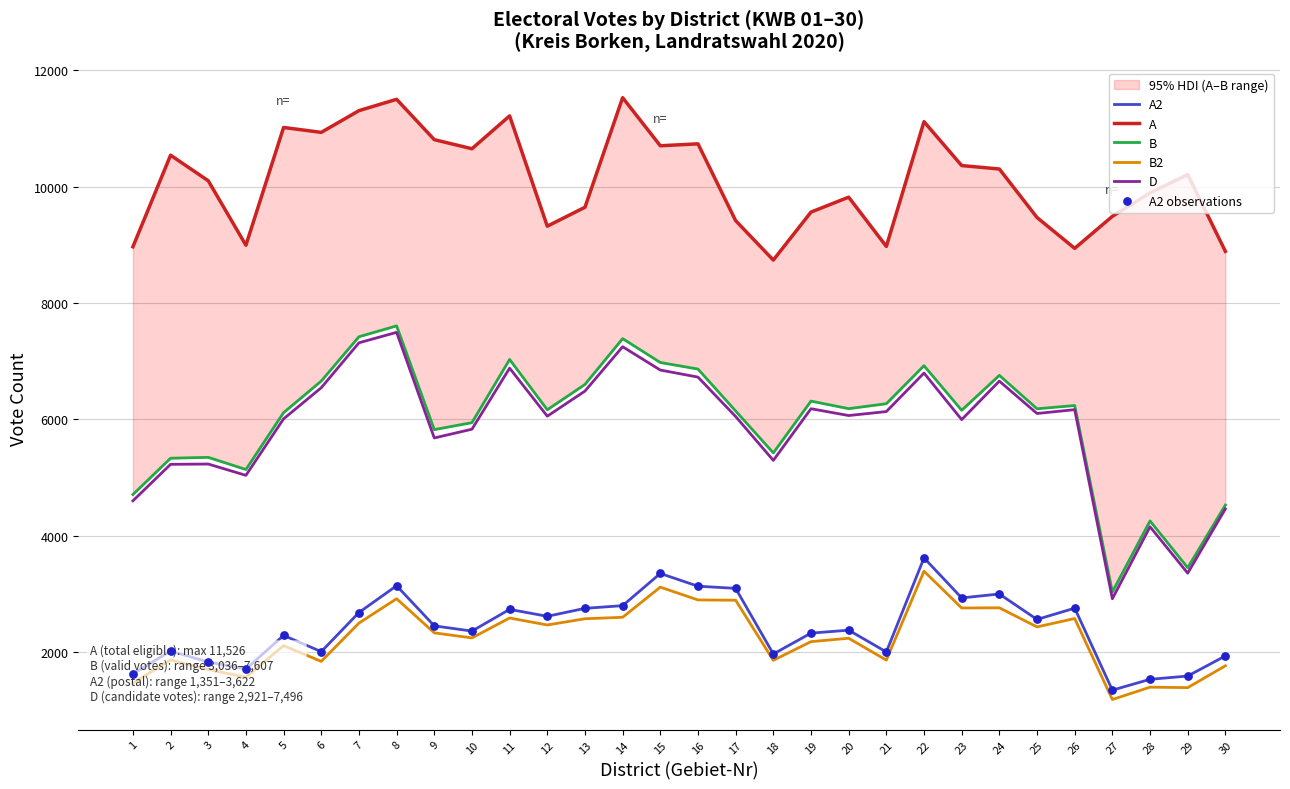

What are all the series names shown in the legend?

A2, A, B, B2, D, A2 observations